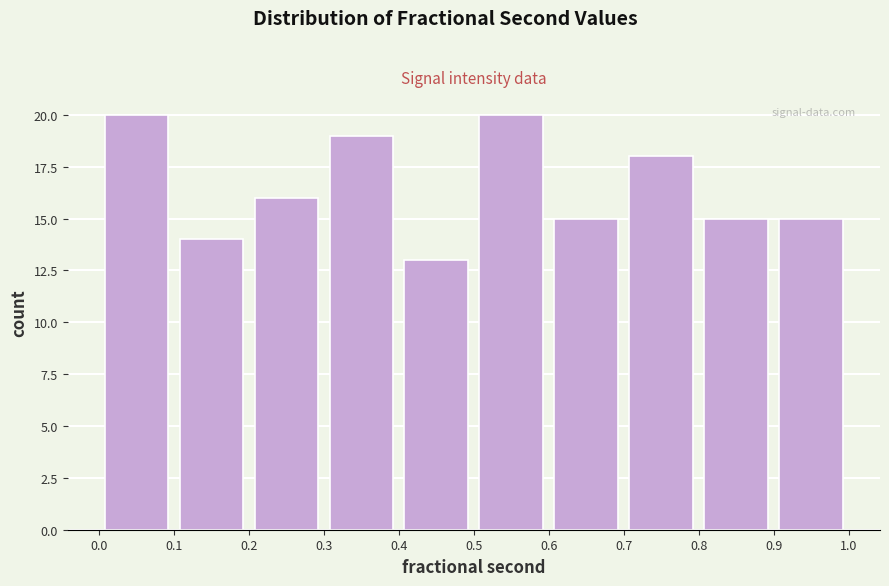

Reading left to right, transcribe this chart: for each bar, give the range it covers on the x-axis and its height. The values are not printed on the chart, so give them approximately, as read against the axis.

0.0 to 0.1: 20
0.1 to 0.2: 14
0.2 to 0.3: 16
0.3 to 0.4: 19
0.4 to 0.5: 13
0.5 to 0.6: 20
0.6 to 0.7: 15
0.7 to 0.8: 18
0.8 to 0.9: 15
0.9 to 1.0: 15